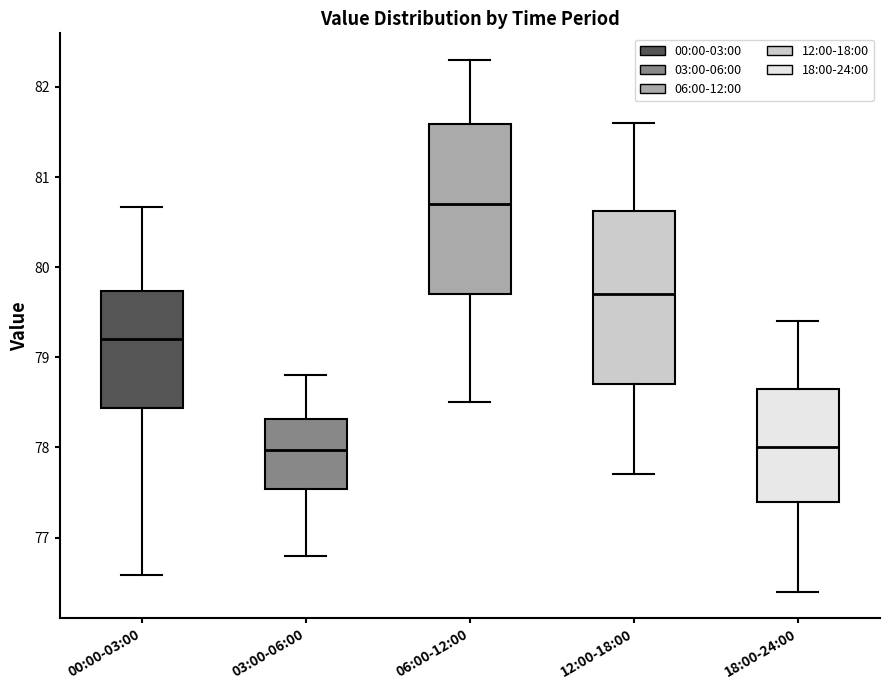

Reading left to right, transcribe this box plot: for each box, give where its median line is, the range the box spans, and where its two whiskers end, as read against the y-axis. The values are not printed on the chart, so give them approximately, as read against the axis.

00:00-03:00: median 79.2, box 78.4 to 79.7, whiskers 76.6 to 80.7
03:00-06:00: median 78.0, box 77.5 to 78.3, whiskers 76.8 to 78.8
06:00-12:00: median 80.7, box 79.7 to 81.6, whiskers 78.5 to 82.3
12:00-18:00: median 79.7, box 78.7 to 80.6, whiskers 77.7 to 81.6
18:00-24:00: median 78.0, box 77.4 to 78.7, whiskers 76.4 to 79.4